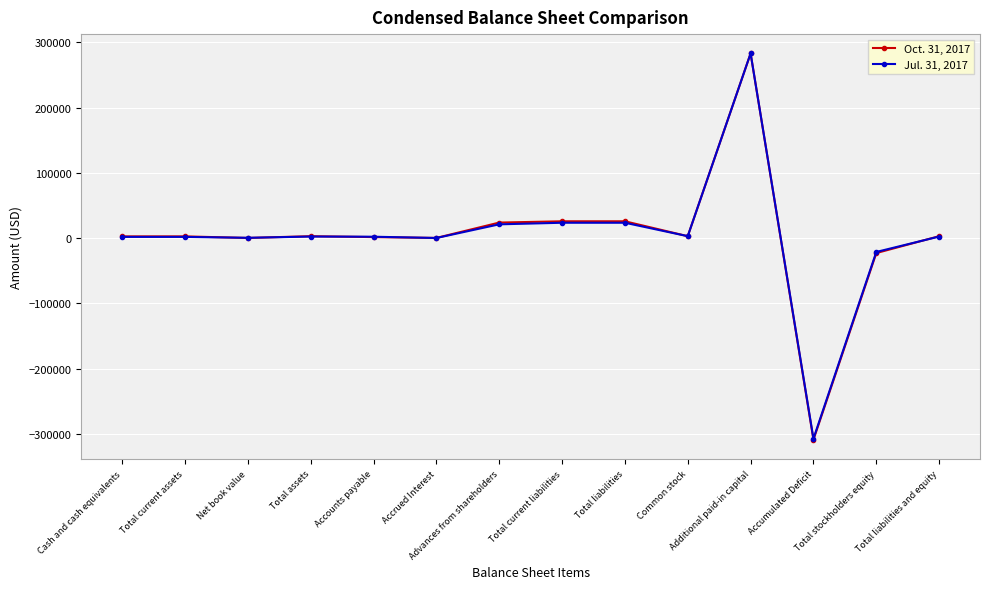

The value of Jul. 31, 2017 at Advances from shareholders is 21180. True or false?

True